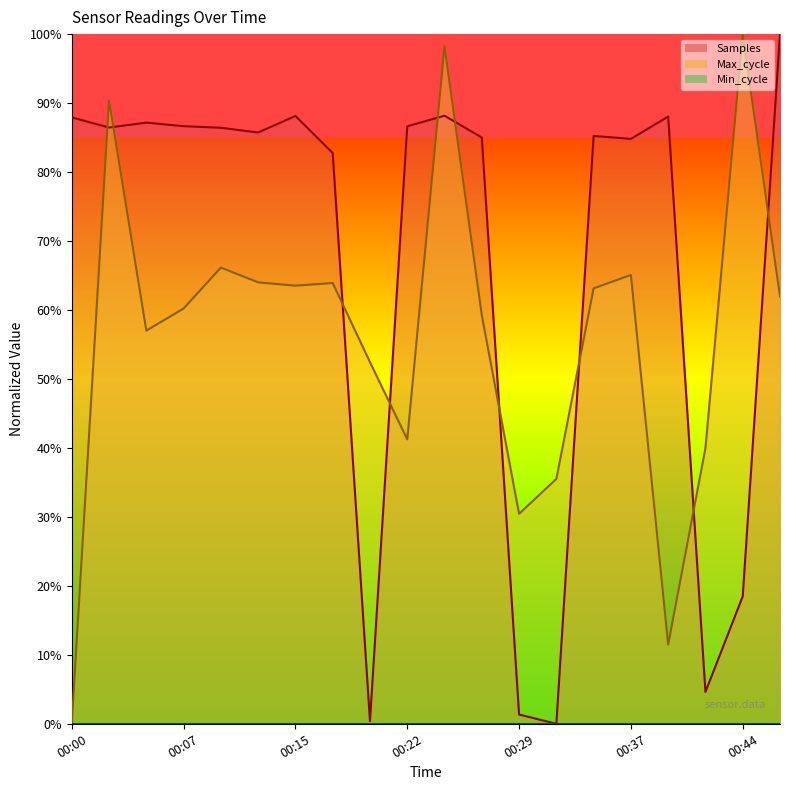

Reading right to left, transcribe all the data shown in this chart.

Samples: 100.0	18.5	4.6	88.0	84.8	85.2	0.0	1.3	85.0	88.2	86.6	0.4	82.8	88.1	85.7	86.4	86.7	87.2	86.5	87.9
Max_cycle: 62.0	100.0	40.0	11.5	65.1	63.1	35.5	30.4	59.2	98.2	41.2	52.4	63.9	63.5	64.0	66.1	60.2	57.0	90.4	0.0